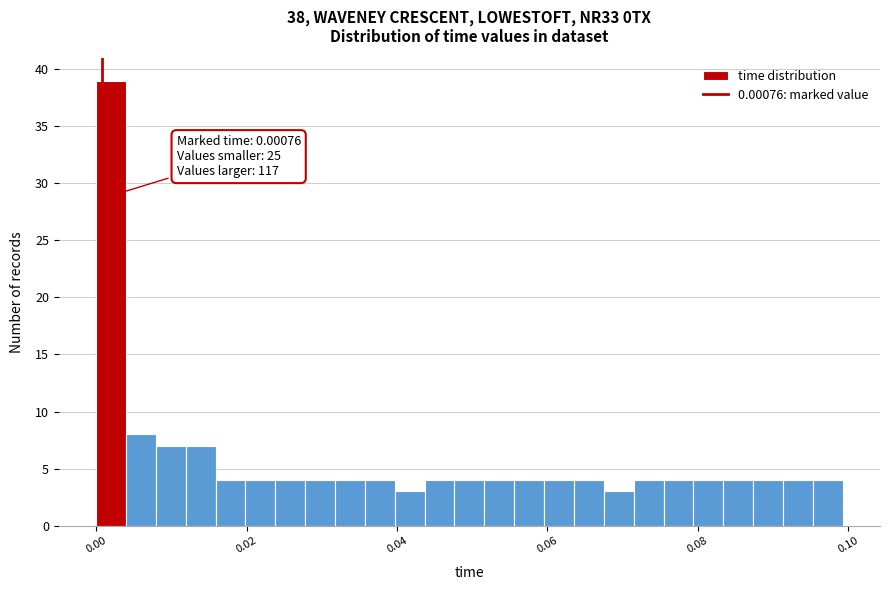

Around what value on the x-axis is the tallest bar? Give the approximate position of its centre, as read against the axis.

0.002